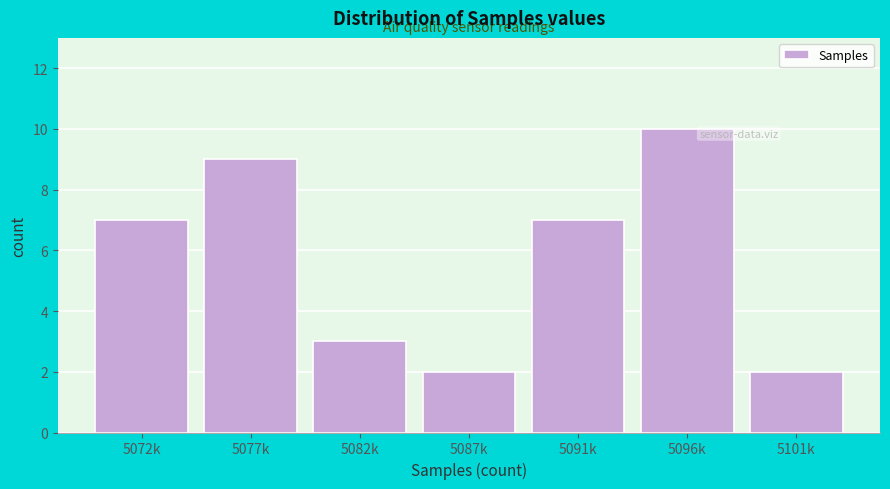

Reading left to right, transcribe all the data shown in this chart.

5072k=7	5077k=9	5082k=3	5087k=2	5091k=7	5096k=10	5101k=2